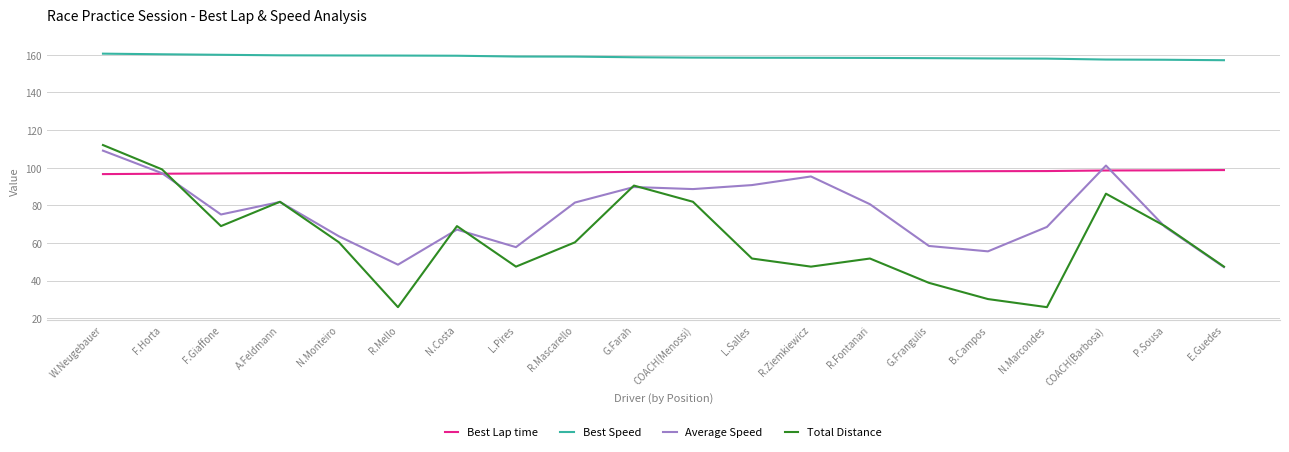

Where is the first local maximum for Average Speed?

A.Feldmann